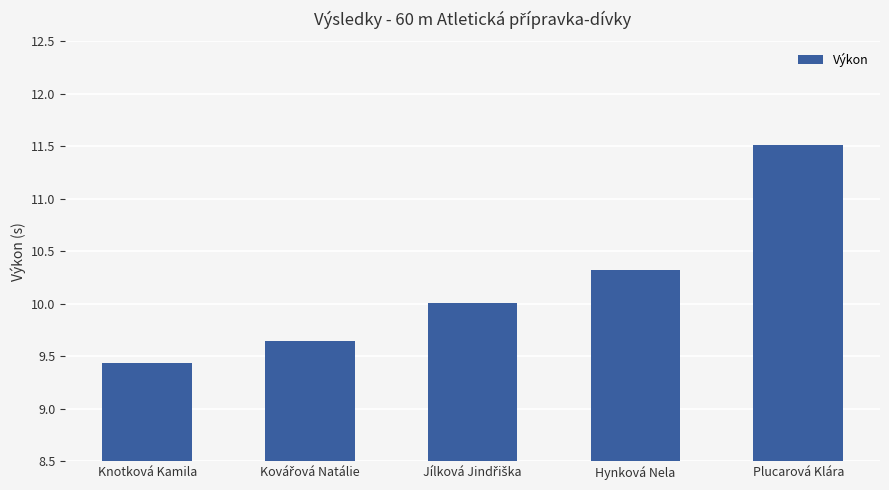

The chart shows a value of 15.7 at Knotková Kamila. True or false?

False